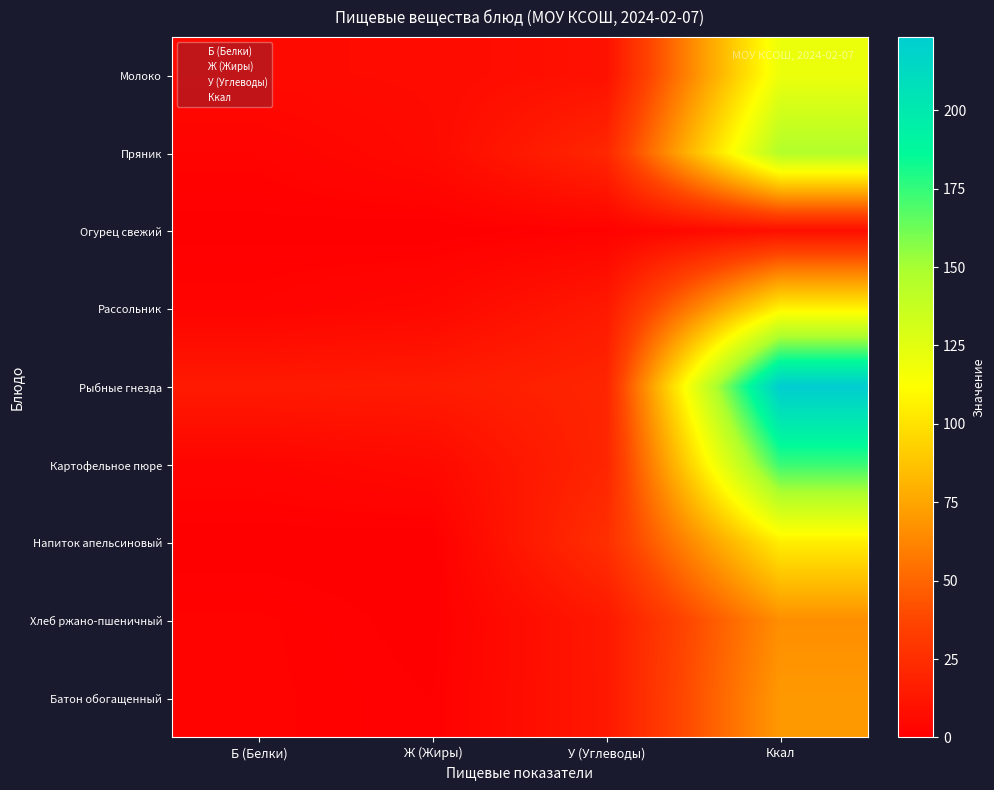

What is the spread (max minus min) of values at У (Углеводы)?

24.2